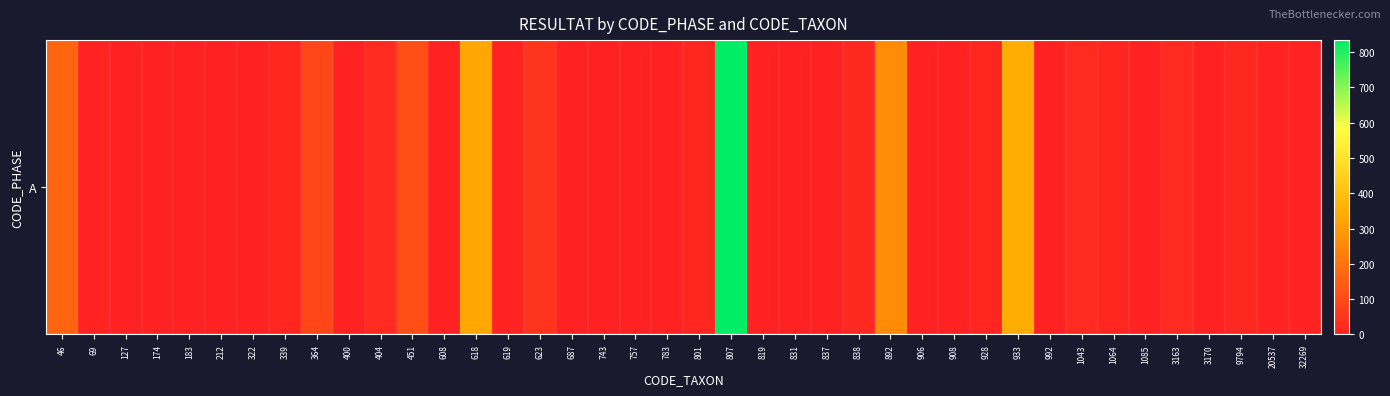

True or false: the data shows 30 at 1043.

False